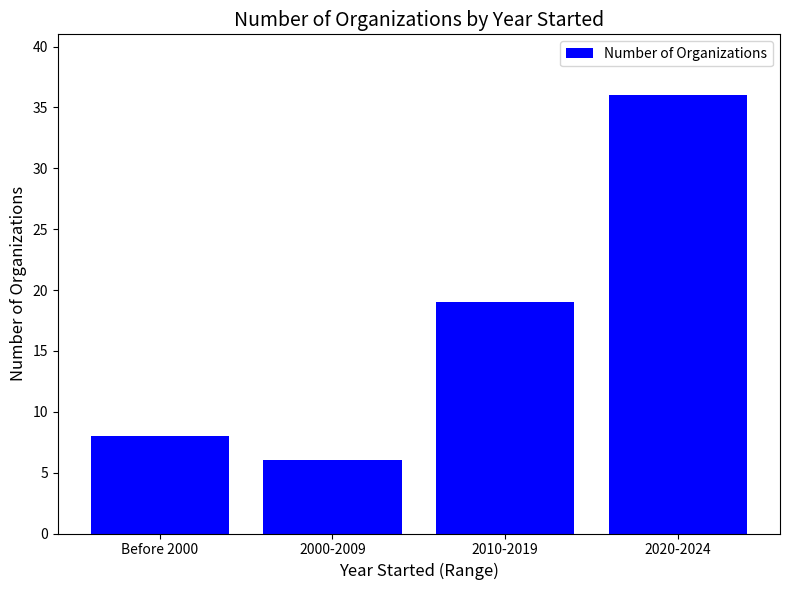

What is the maximum value shown in the chart?

36